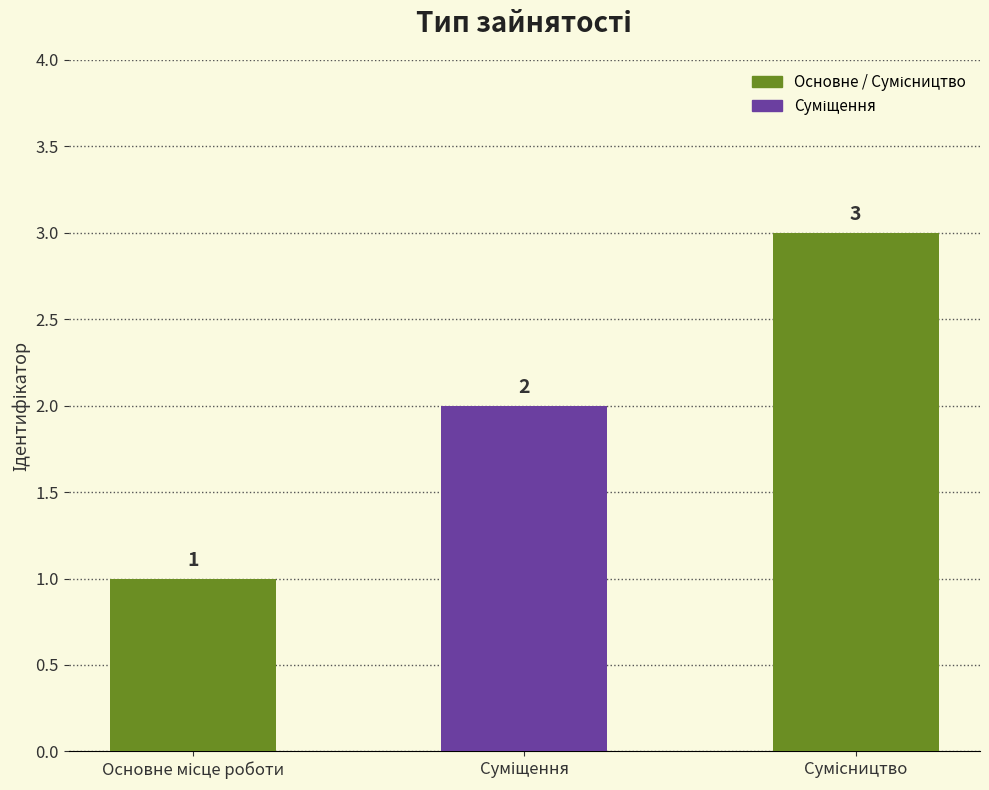

How many values are between 1 and 3?

3